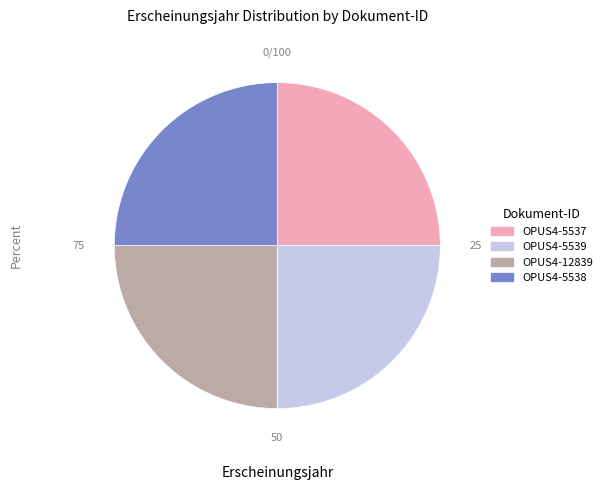

What is the ratio of the value at OPUS4-5539 to the value at OPUS4-5538?

1.0